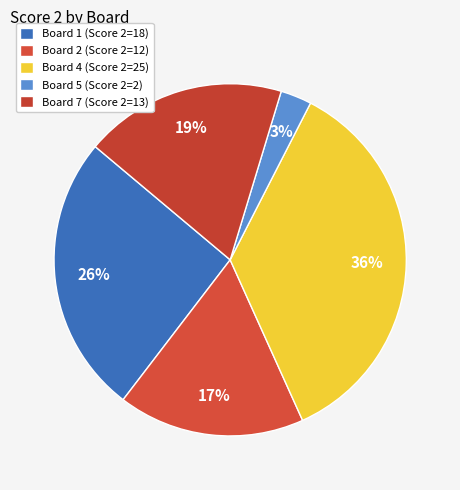

What is the largest slice in the pie chart?

Board 4 (Score 2=25)